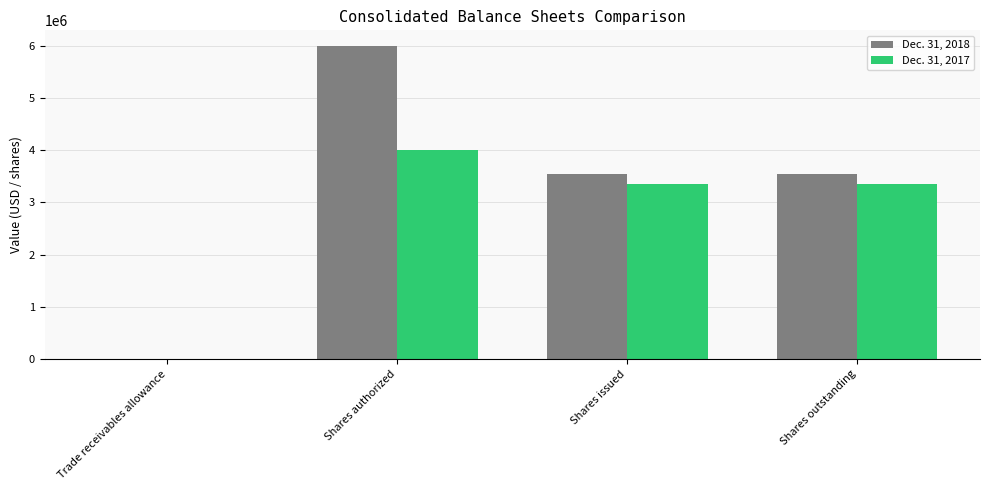

Is it true that Dec. 31, 2018 equals 3553714 at Shares issued?

True